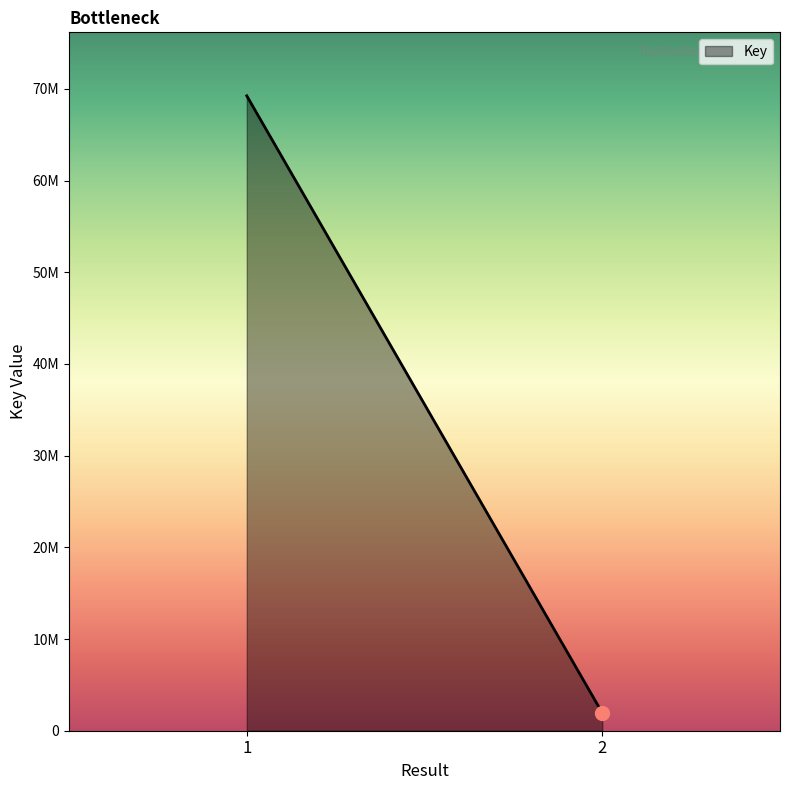

Which has a higher value, 1 or 2?

1